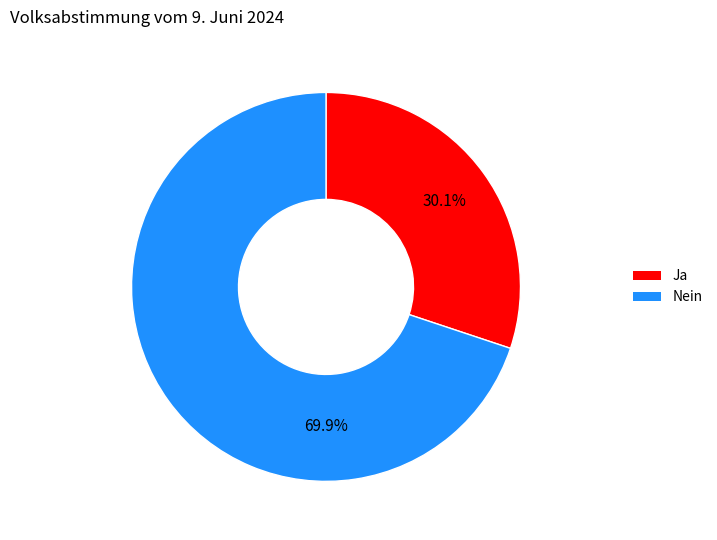

How many segments does this pie chart have?

2